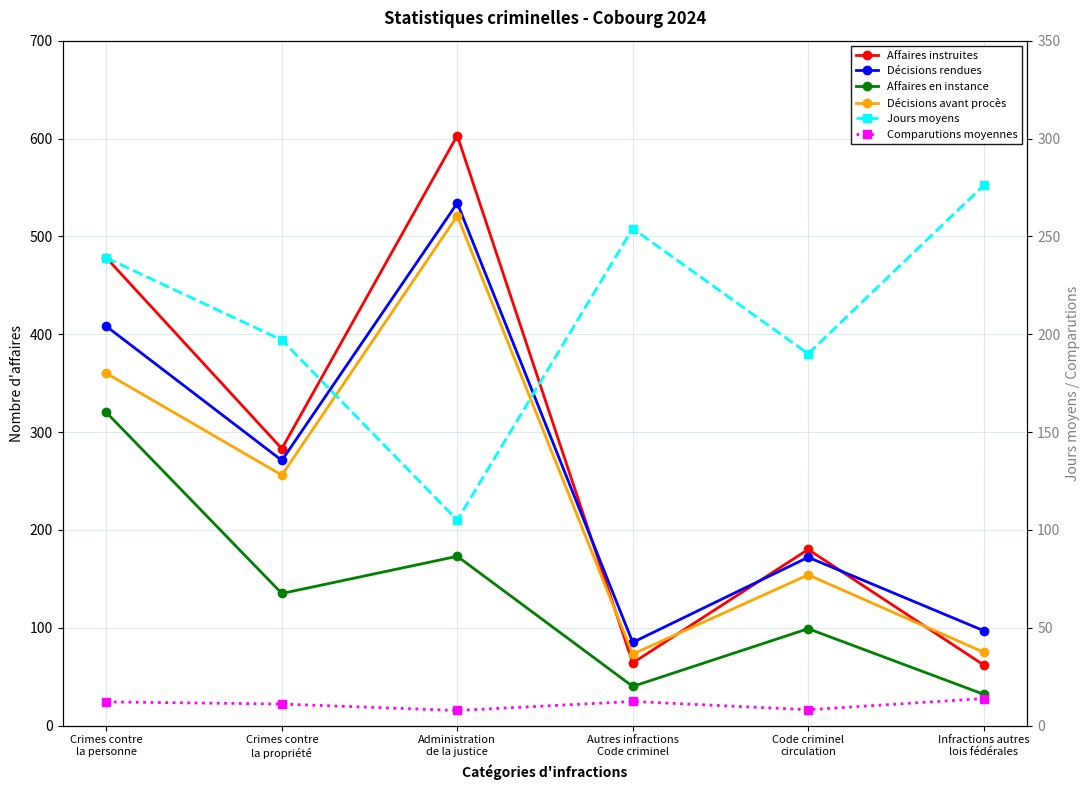

What is the sum of all Comparutions moyennes values?

65.0